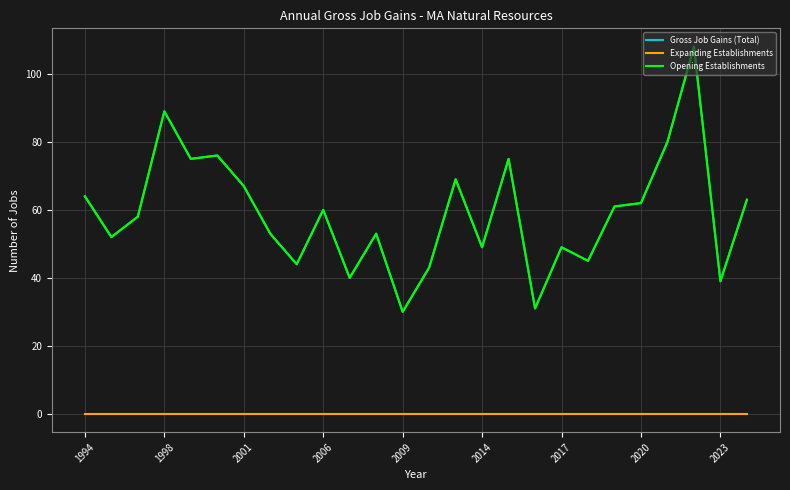

Does the chart display data point markers on the line(s)?

No